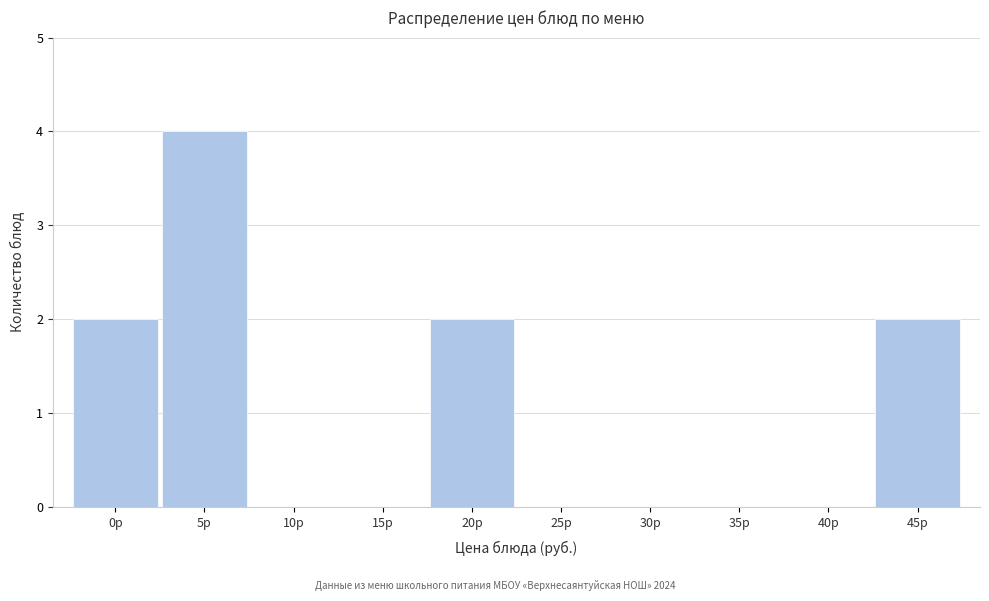

Reading right to left, transcribe all the data shown in this chart.

45р=2	40р=0	35р=0	30р=0	25р=0	20р=2	15р=0	10р=0	5р=4	0р=2